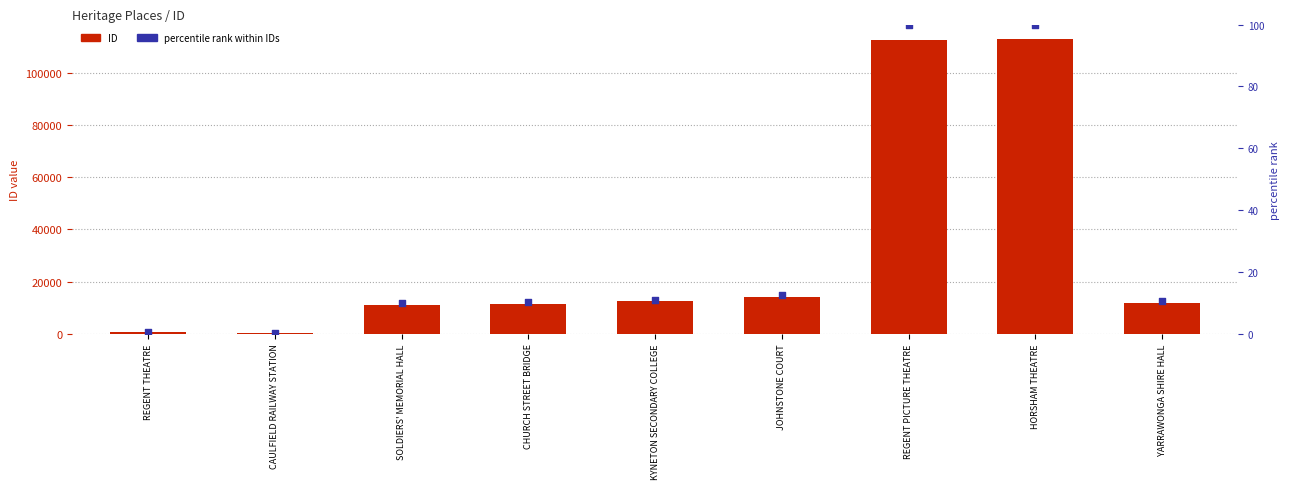

What is the total value across all series at CAULFIELD RAILWAY STATION?

279.2